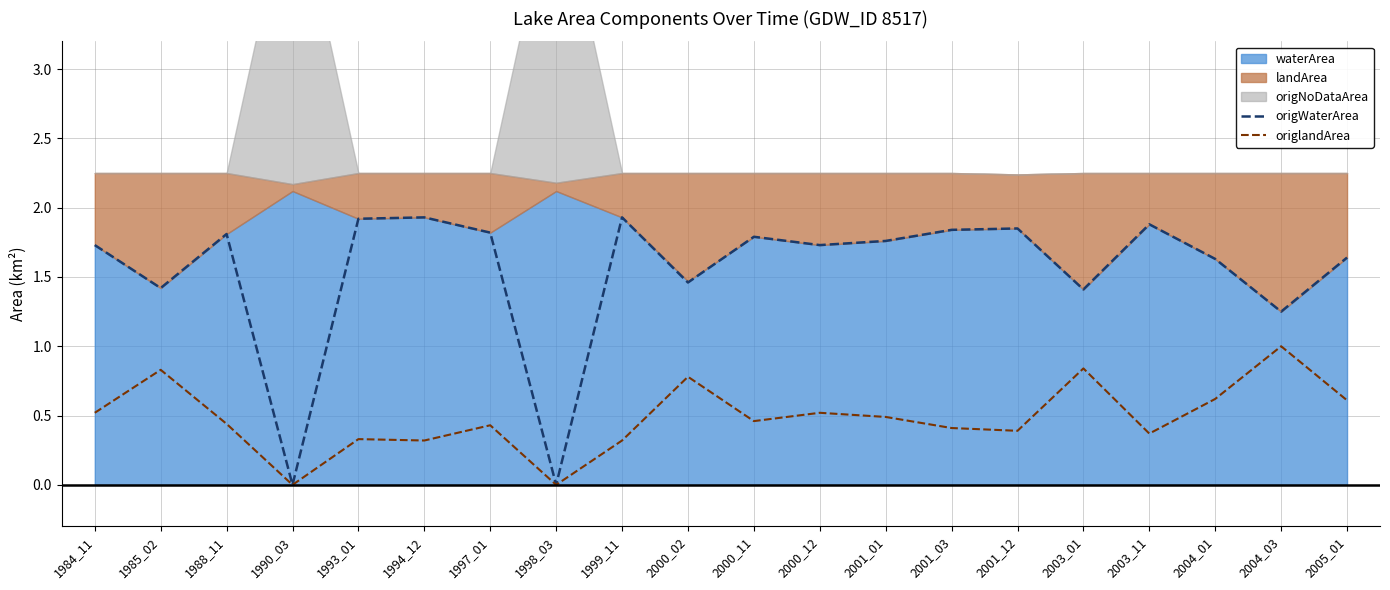

What is the value of the origlandArea point at the 5th from the left?

0.3